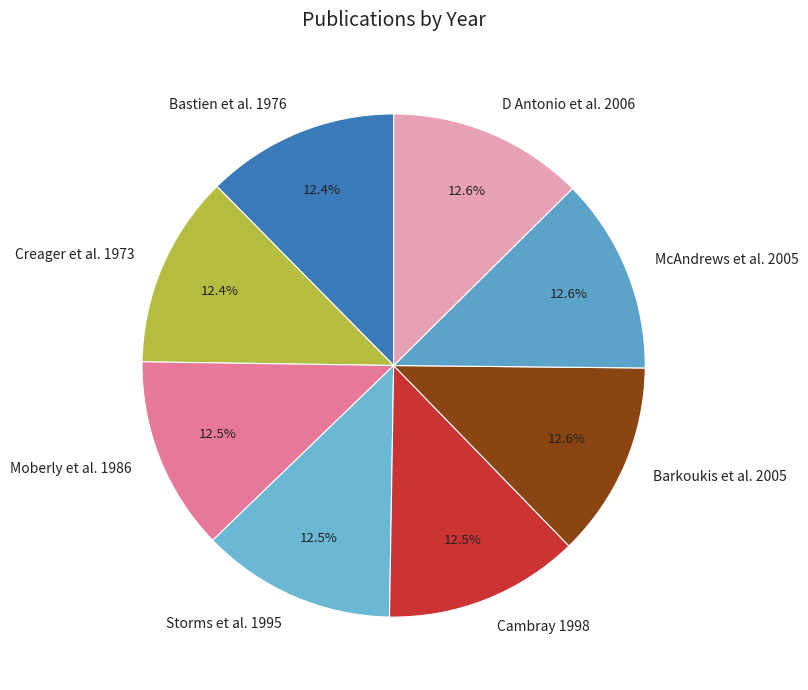

Does any single category account for the majority?

No